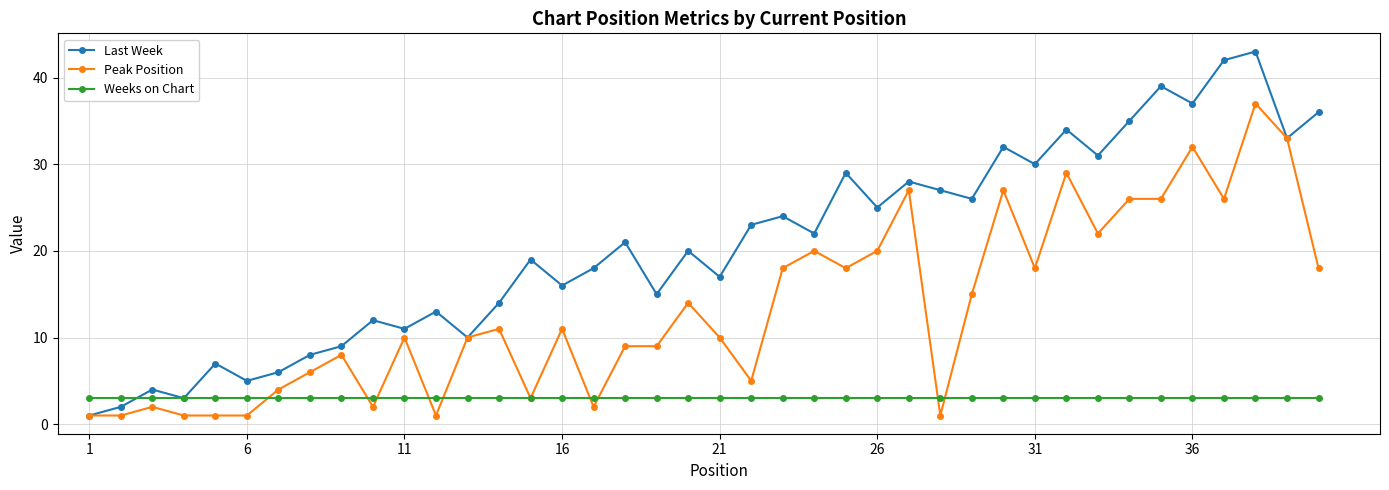

Which series has the largest total across all categories?

Last Week